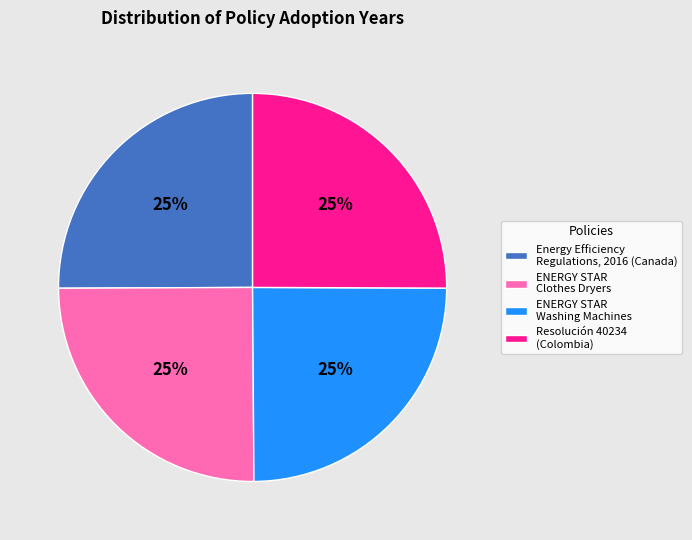

Does any single category account for the majority?

No